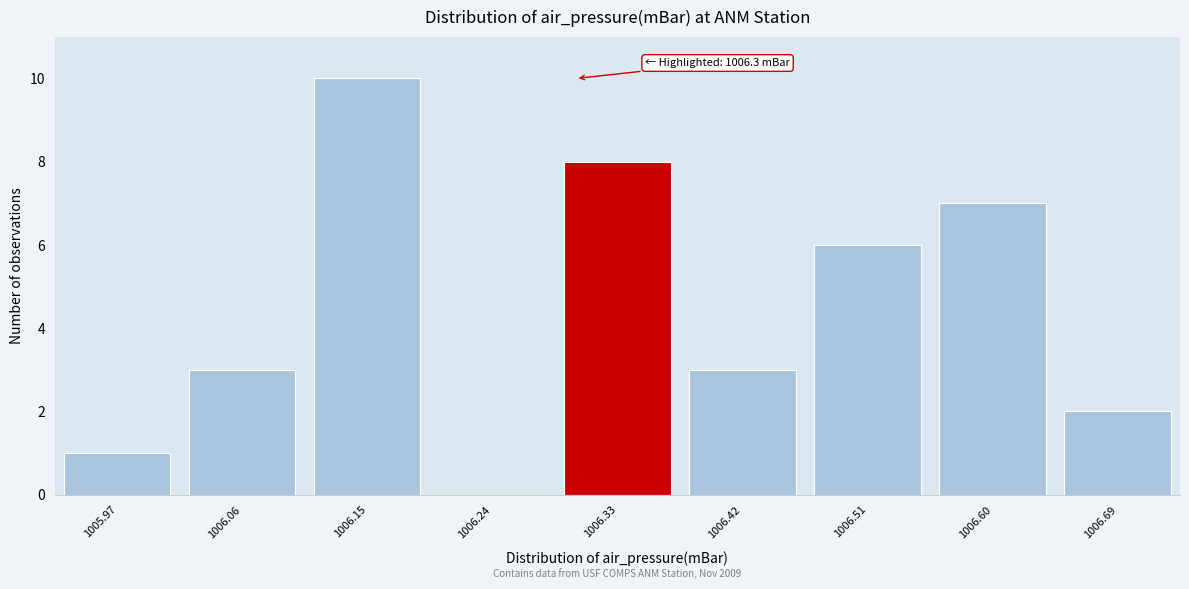

Over which range of the x-axis is the bar tallest?

1006.105 to 1006.195